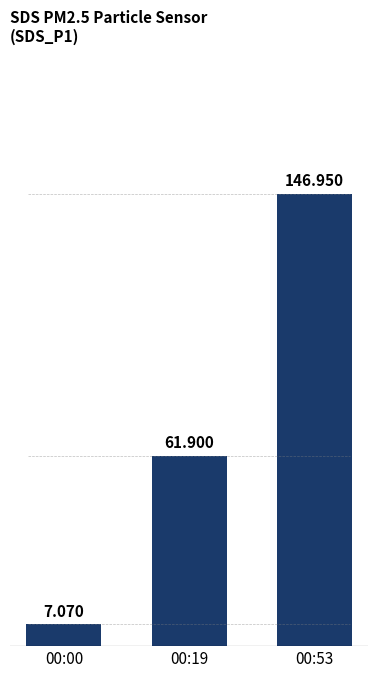

What is the change in value from 00:00 to 00:53?

+139.9